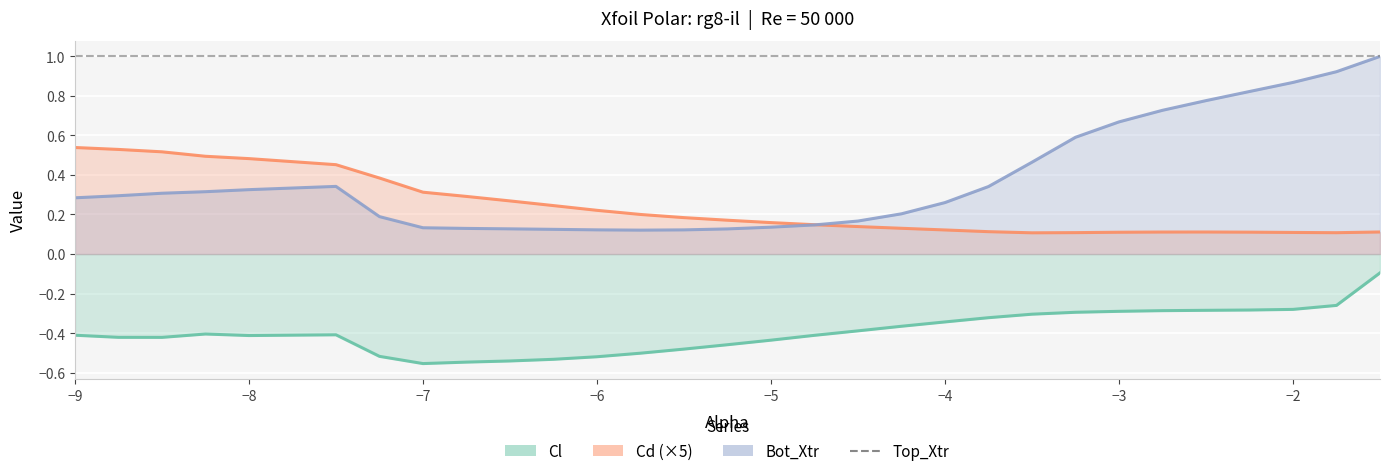

At how many categories does at least one series exceed 0?

30